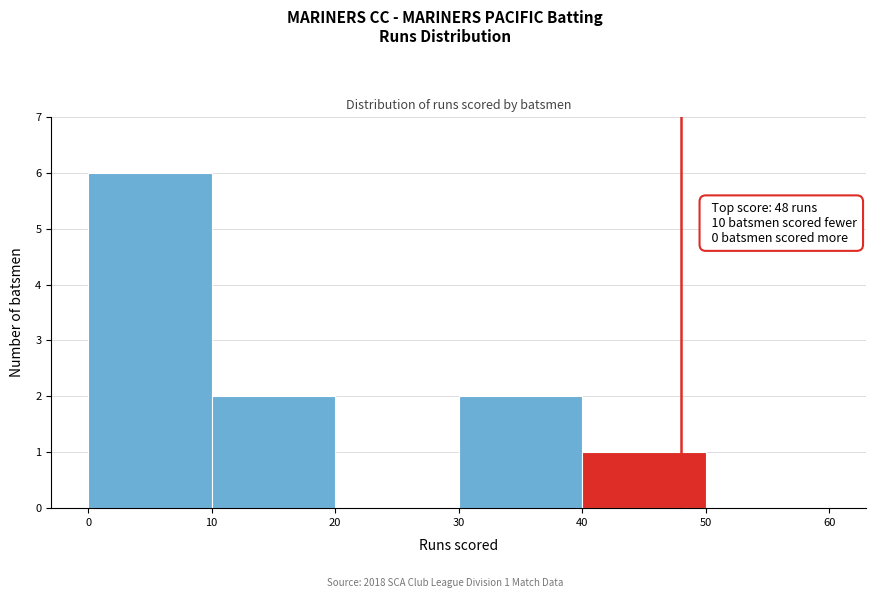

Which range on the x-axis has the tallest bar?

0 to 10